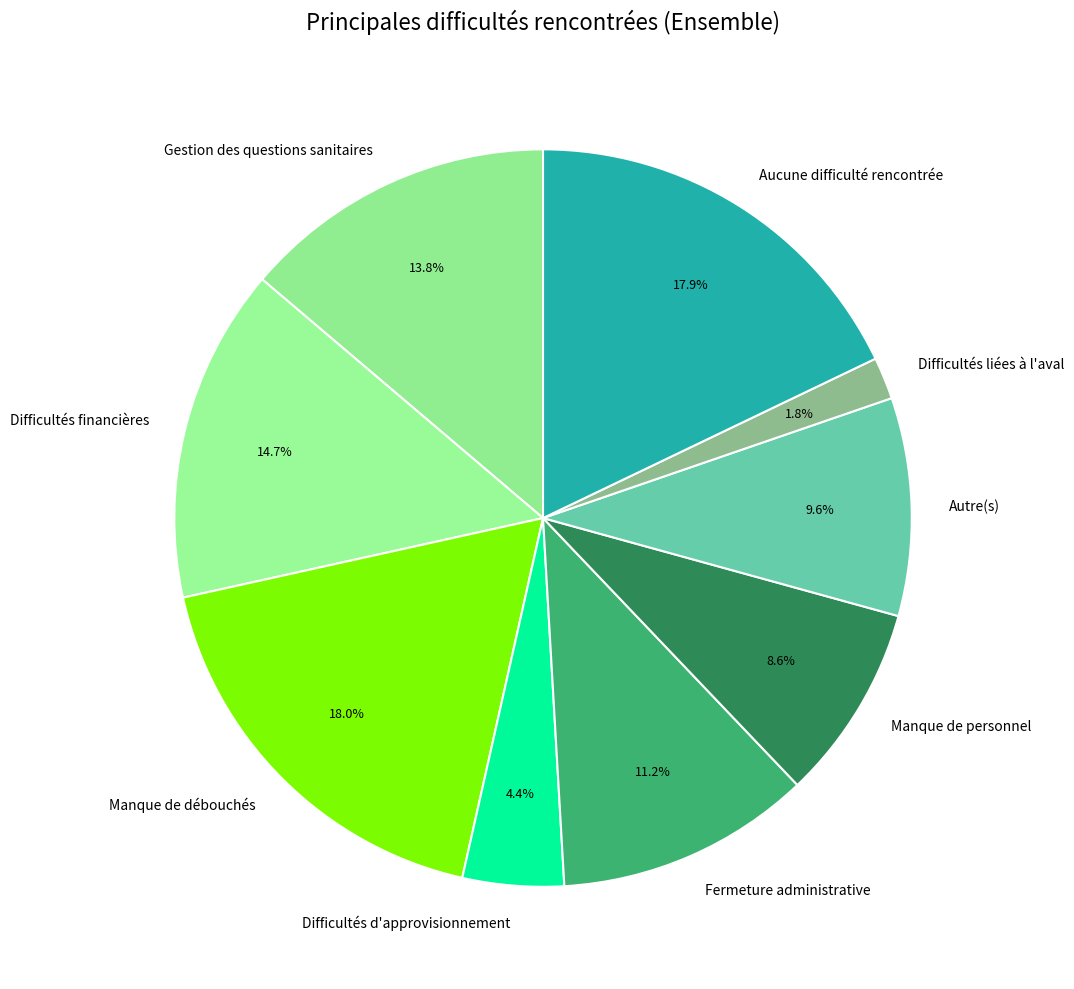

How much of the chart is everything except Manque de débouchés?

82.0%